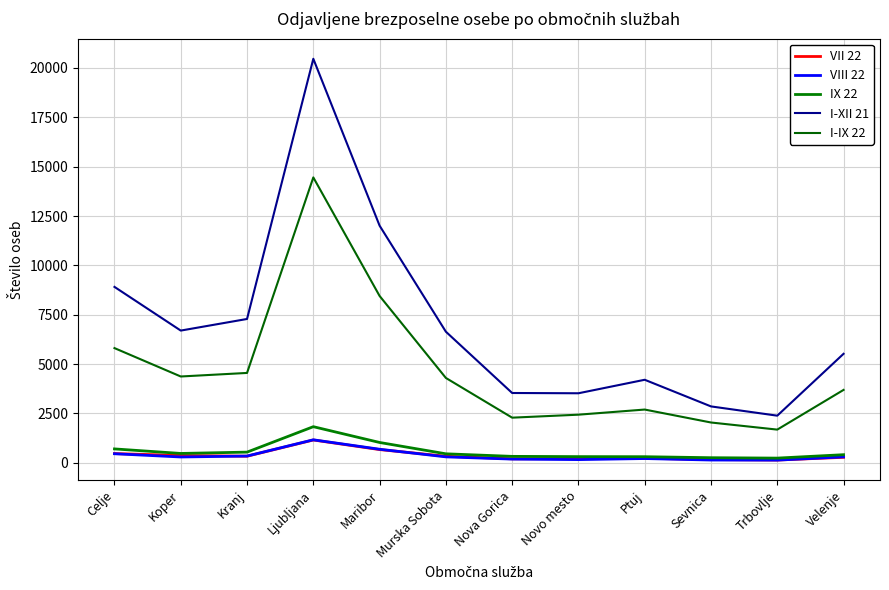

Between Celje and Kranj, which is larger?

Celje